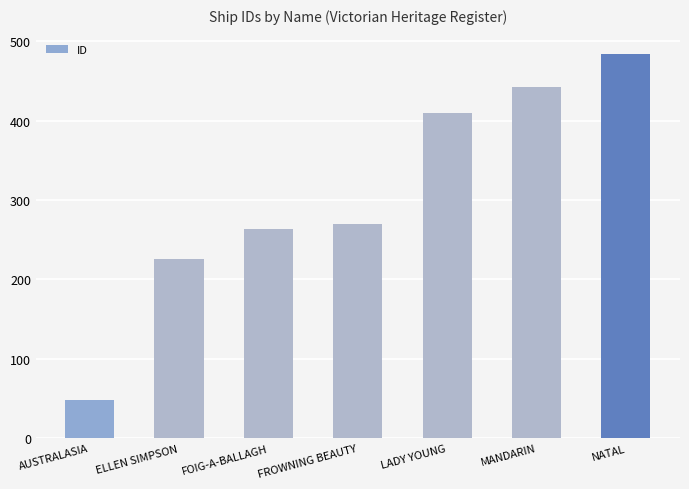

Are the bars grouped side by side (vs. stacked)?

No